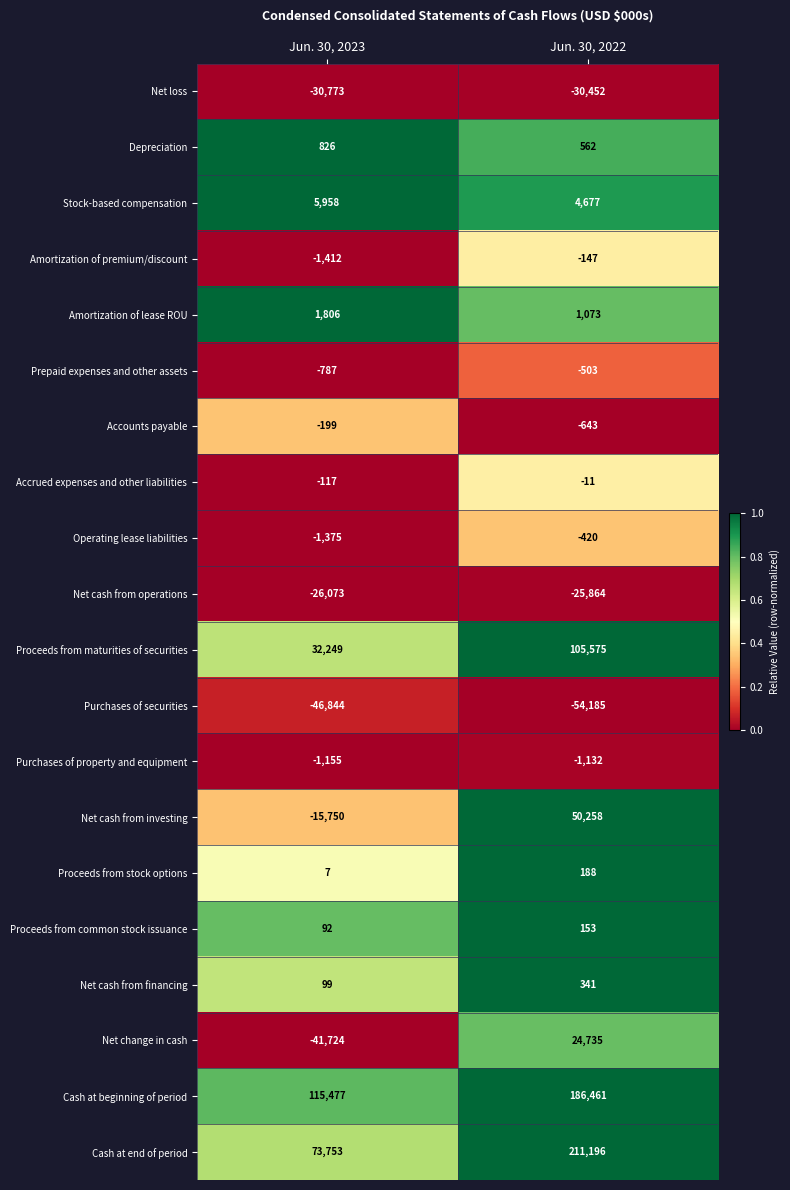

At how many categories does at least one series exceed 0?

2